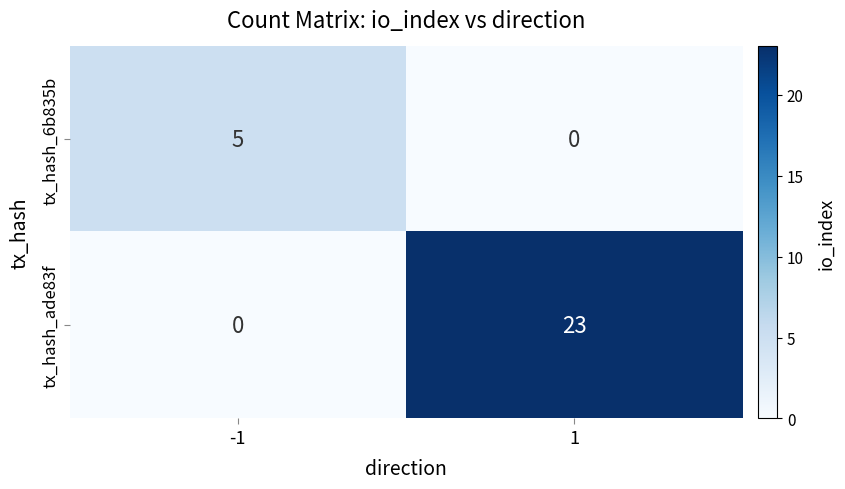

True or false: tx_hash_6b835b has a value of 5 at -1.

True